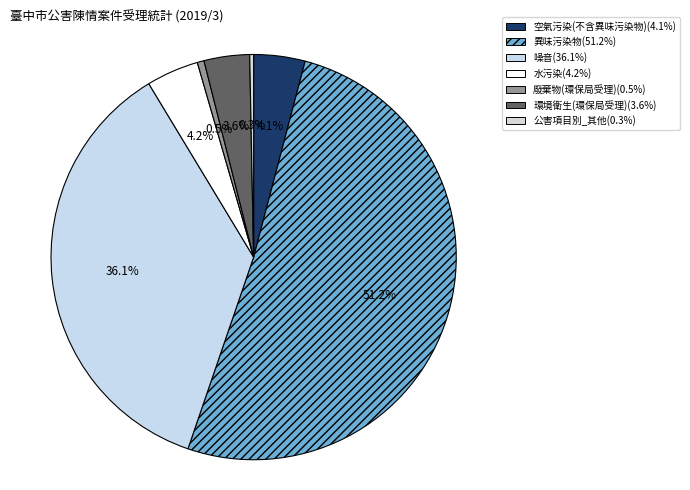

Is there any slice that represents more than half of the pie?

Yes